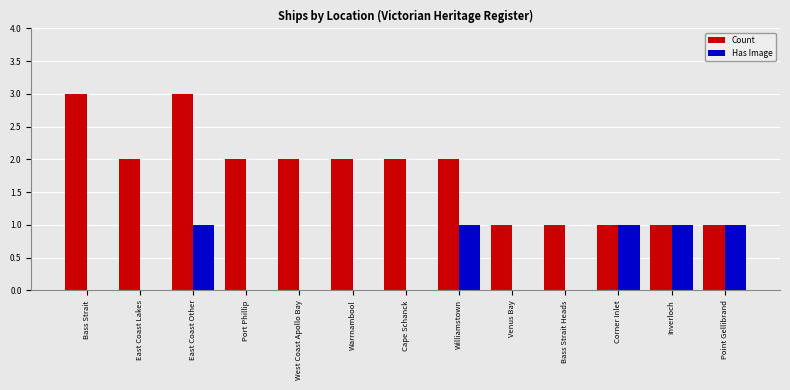

At which category is the sum across all series the highest?

East Coast Other